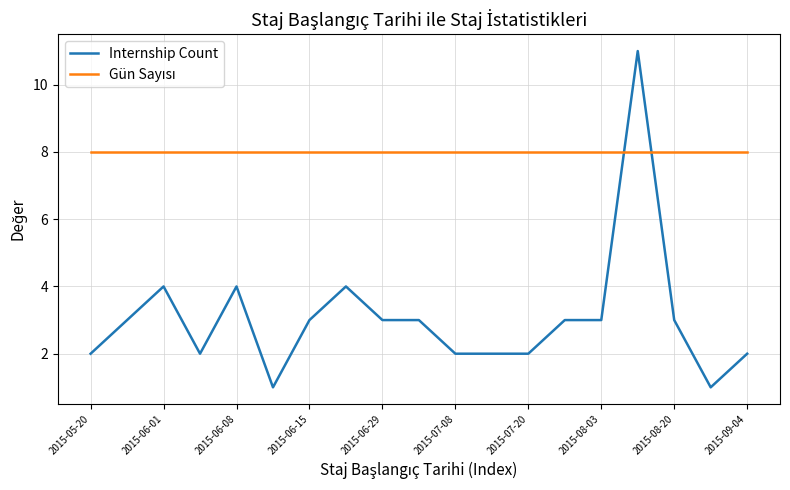

What is the greatest value displayed?

11